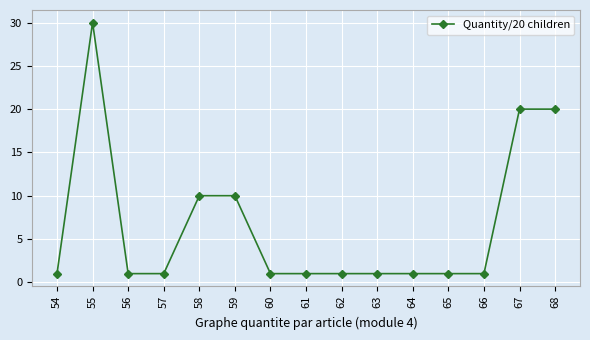

True or false: the data shows 10 at 58.

True